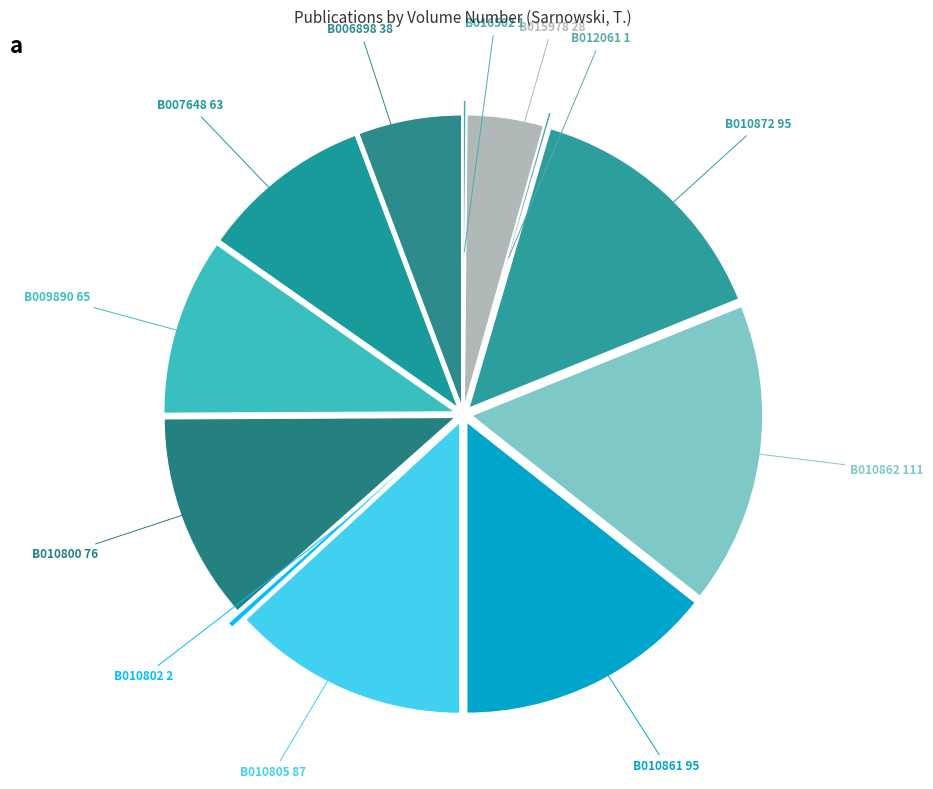

Which category has the smallest portion of the pie?

B016502